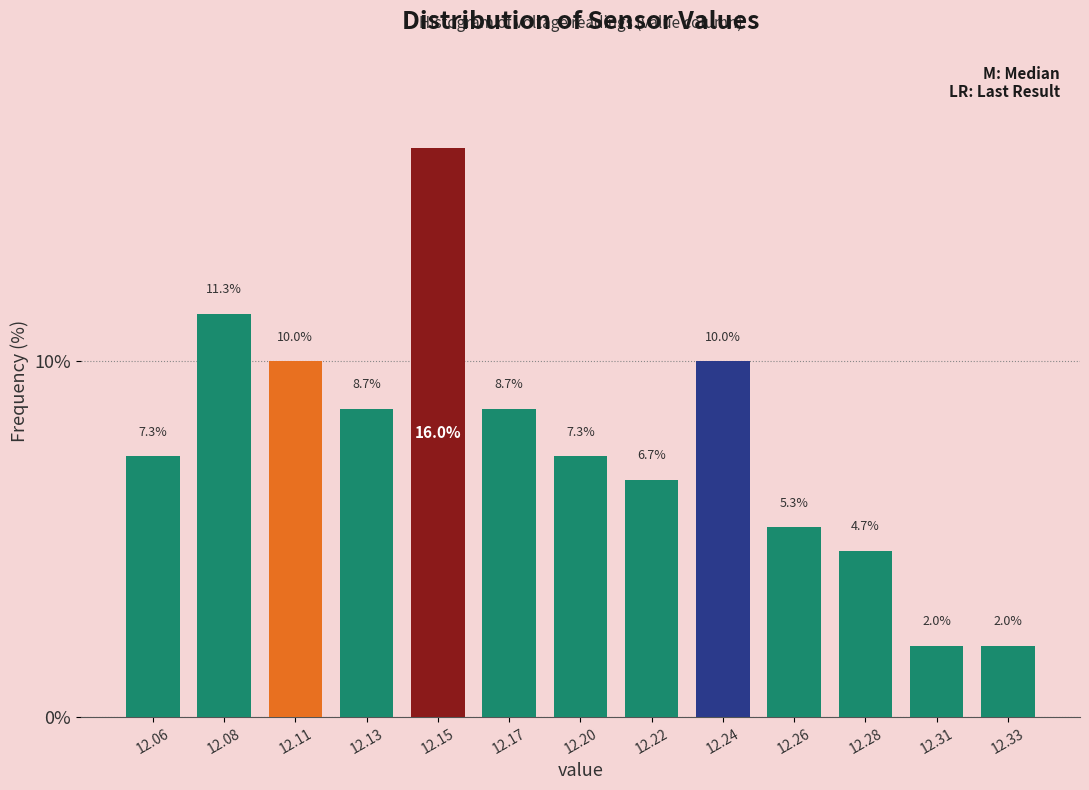

Reading left to right, transcribe all the data shown in this chart.

12.06=7.3	12.08=11.3	12.11=10.0	12.13=8.7	12.15=16.0	12.17=8.7	12.20=7.3	12.22=6.7	12.24=10.0	12.26=5.3	12.28=4.7	12.31=2.0	12.33=2.0